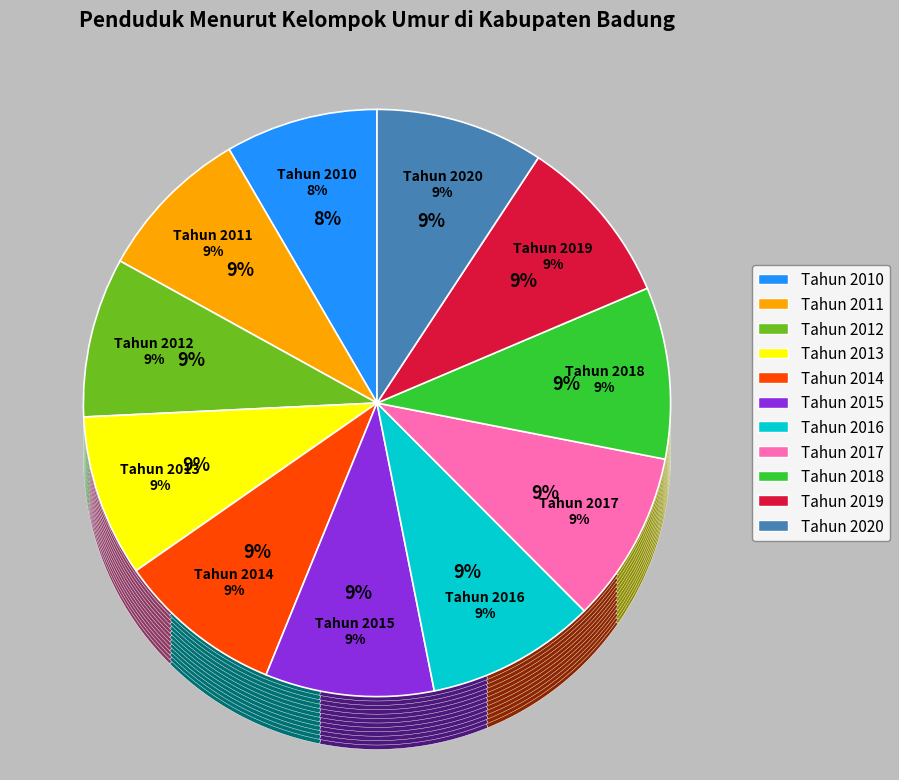

Do Tahun 2019 and Tahun 2012 together represent more than half of the pie?

No